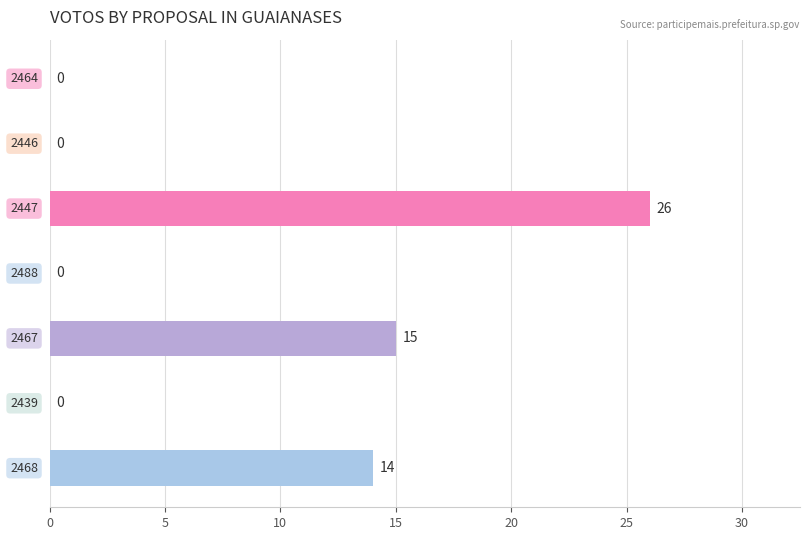

What is the maximum value shown in the chart?

26